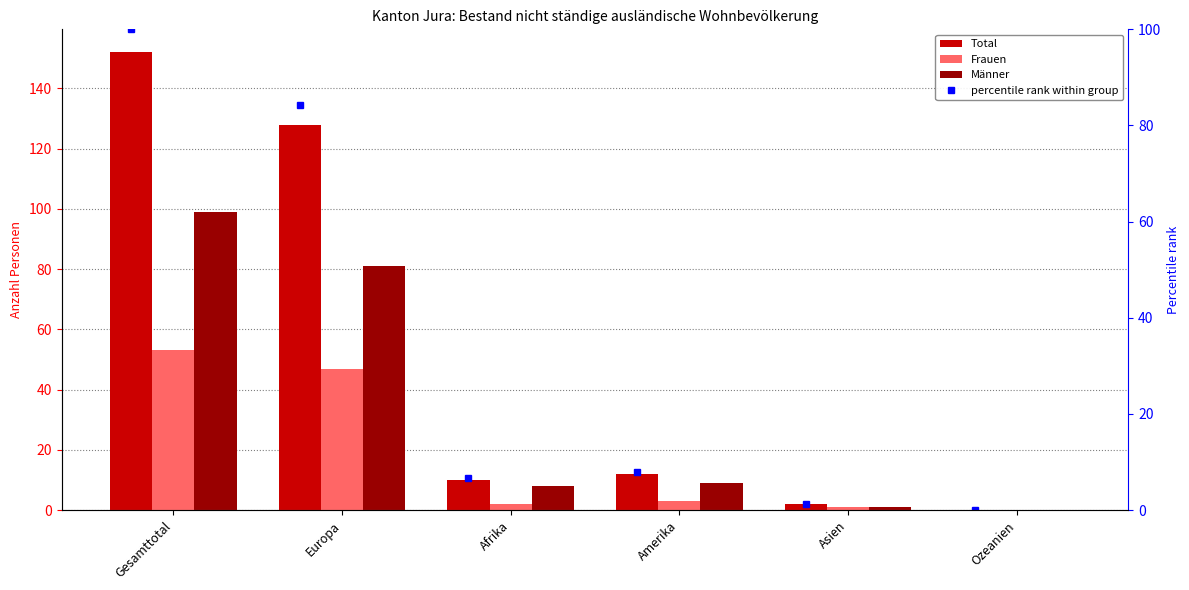

What is the difference between the maximum and second lowest values in the Frauen series?

52.0